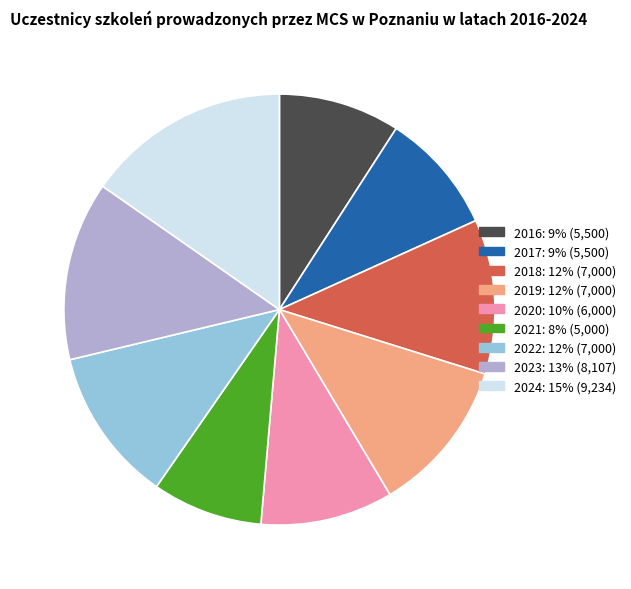

How many segments does this pie chart have?

9